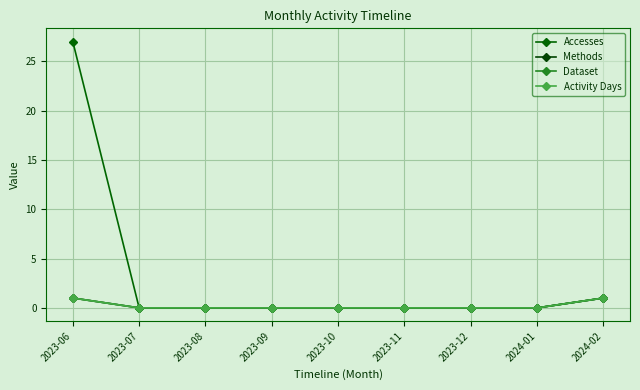

True or false: Methods has a value of 0 at 2023-12.

True